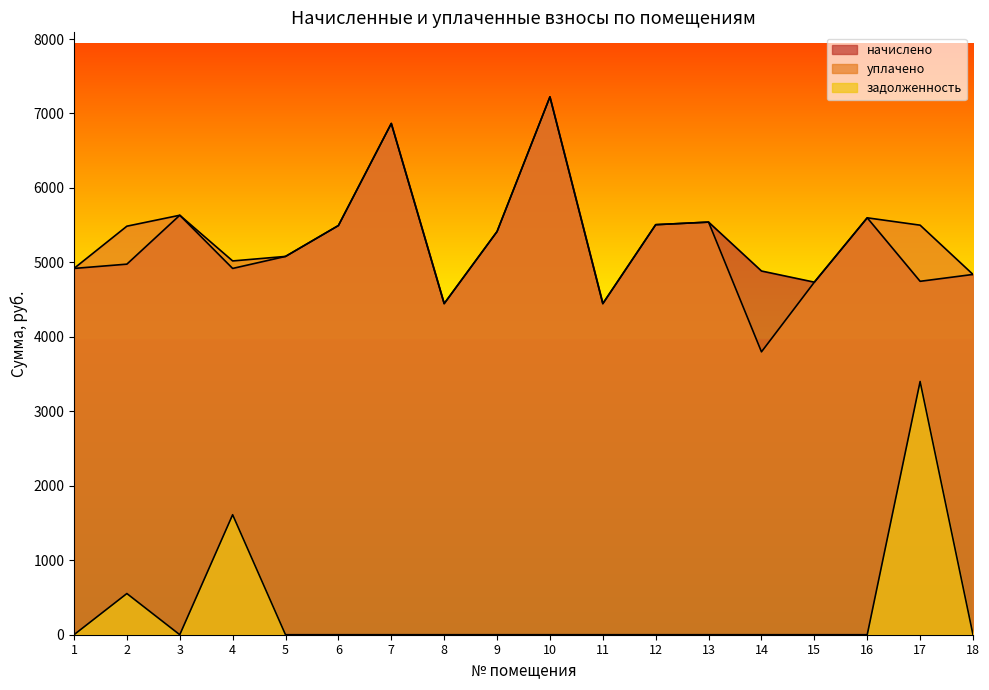

True or false: задолженность has a value of 0.0 at 3.

True